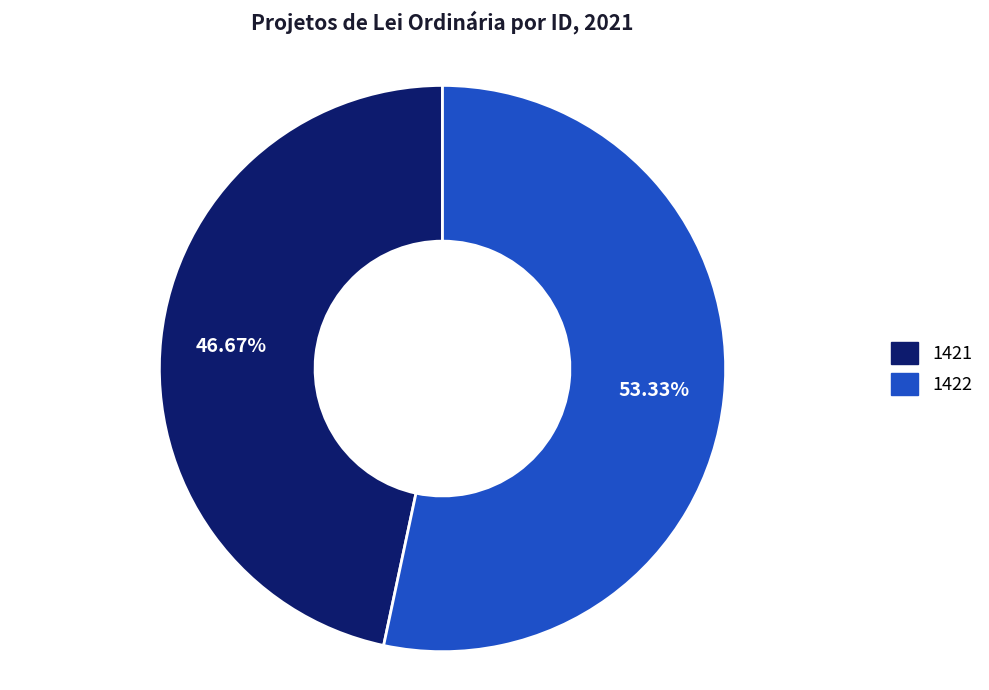

Is there any slice that represents more than half of the pie?

Yes